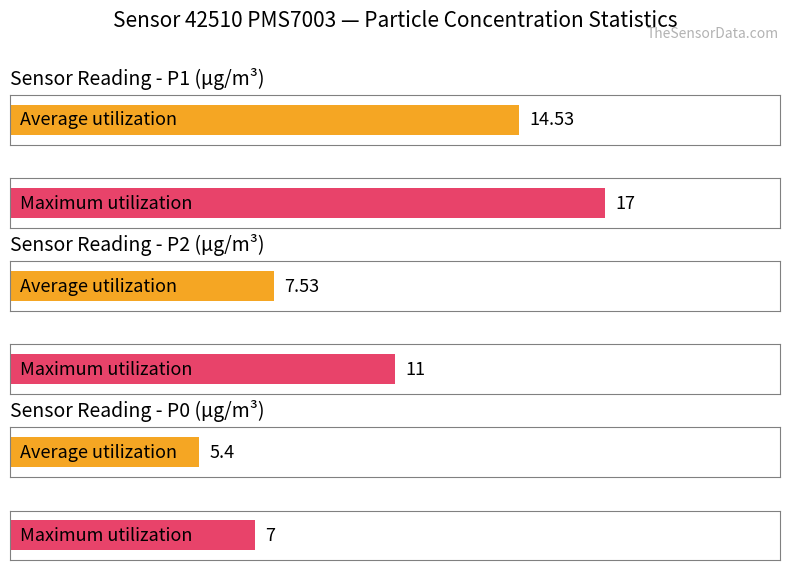

At which category is the sum across all series the highest?

P1